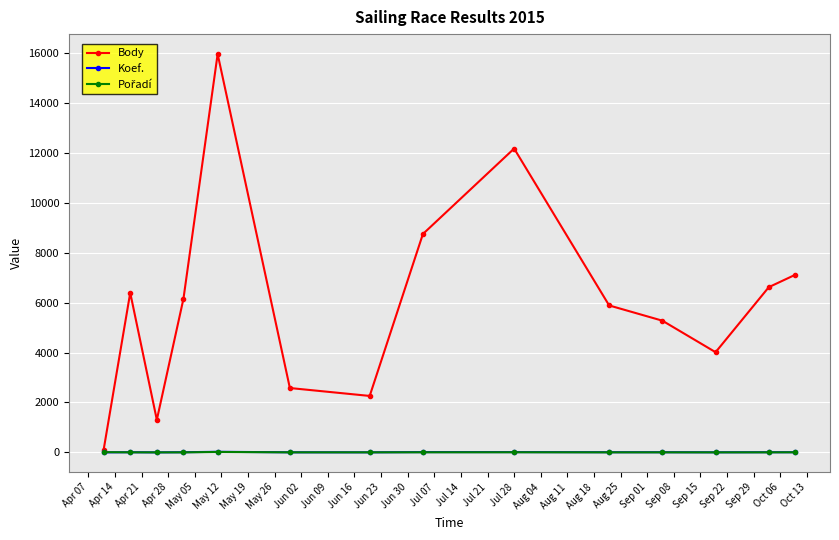

Which series has the largest range (max minus min)?

Body